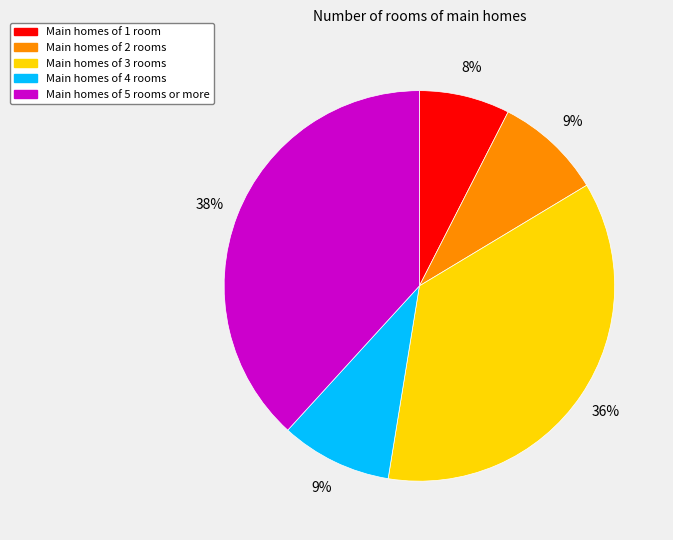

Is there a majority slice in this chart?

No